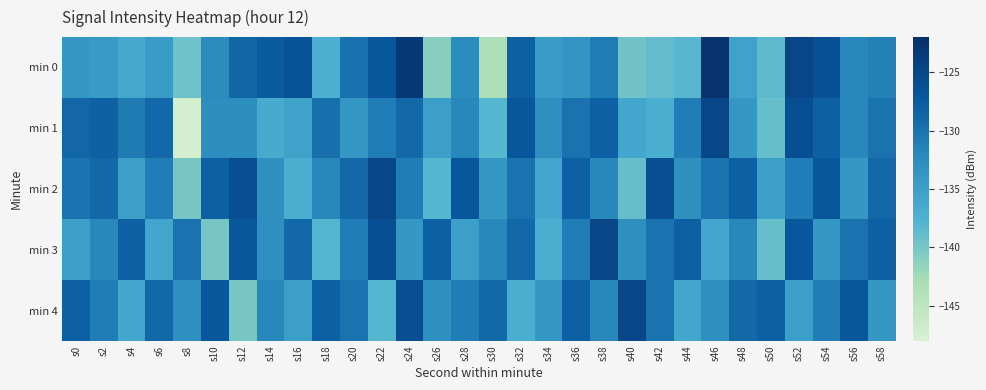

What is the total value across all series at s34?

-674.6